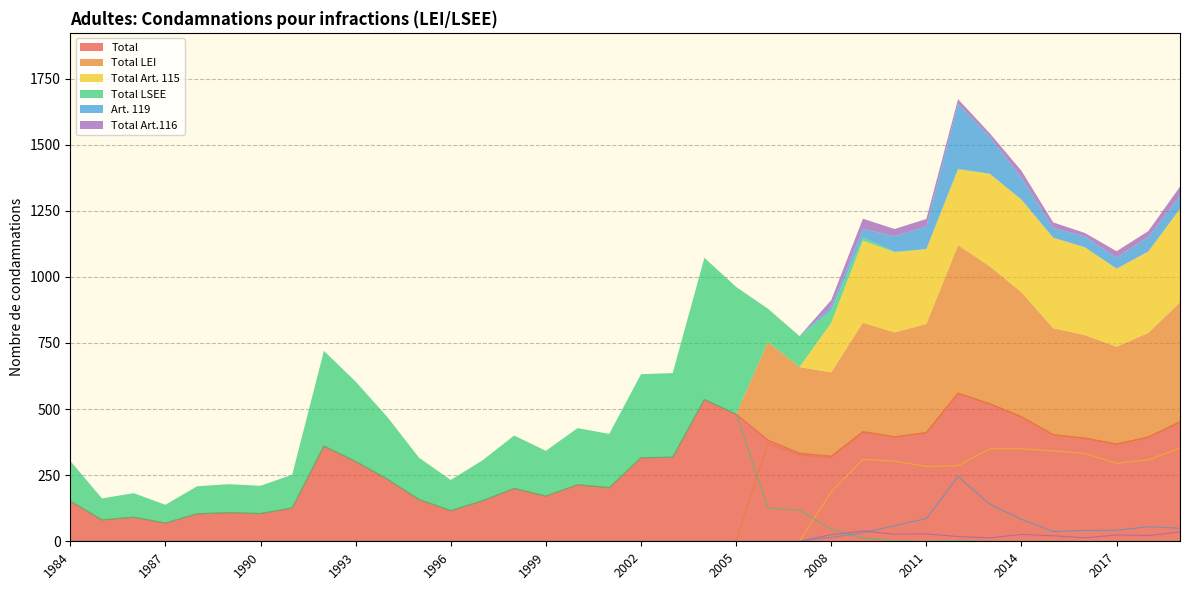

Which category has the lowest value in the Total series?

1987